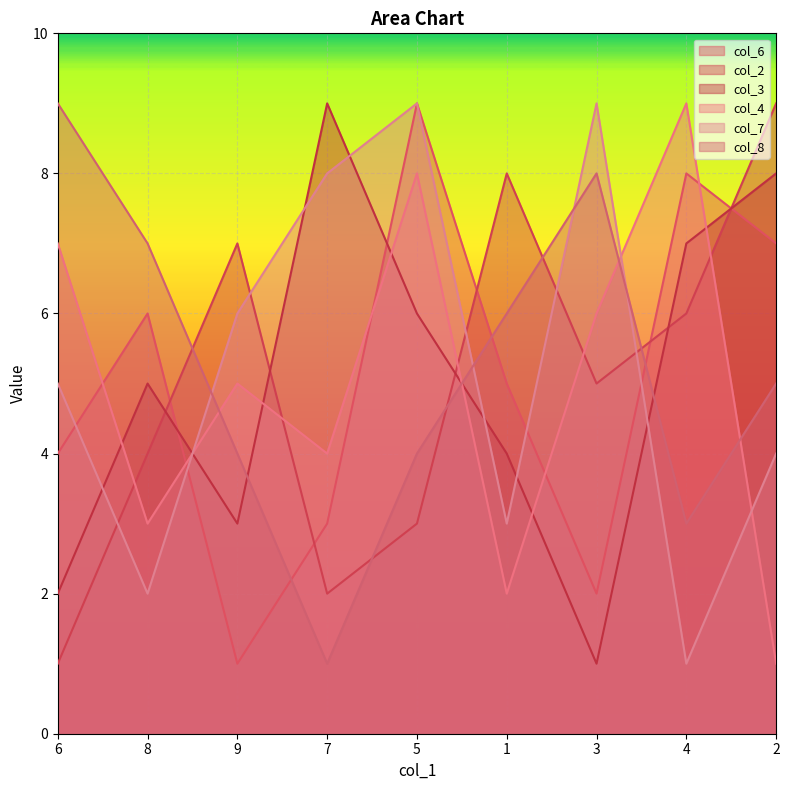

What are all the series names shown in the legend?

col_6, col_2, col_3, col_4, col_7, col_8